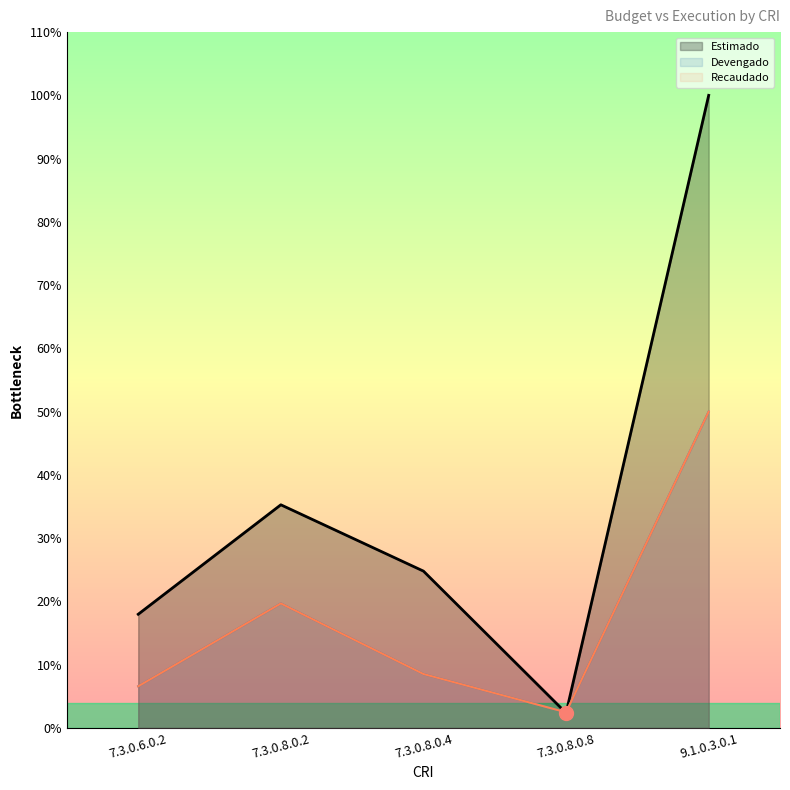

Count the number of categories in the chart.

5